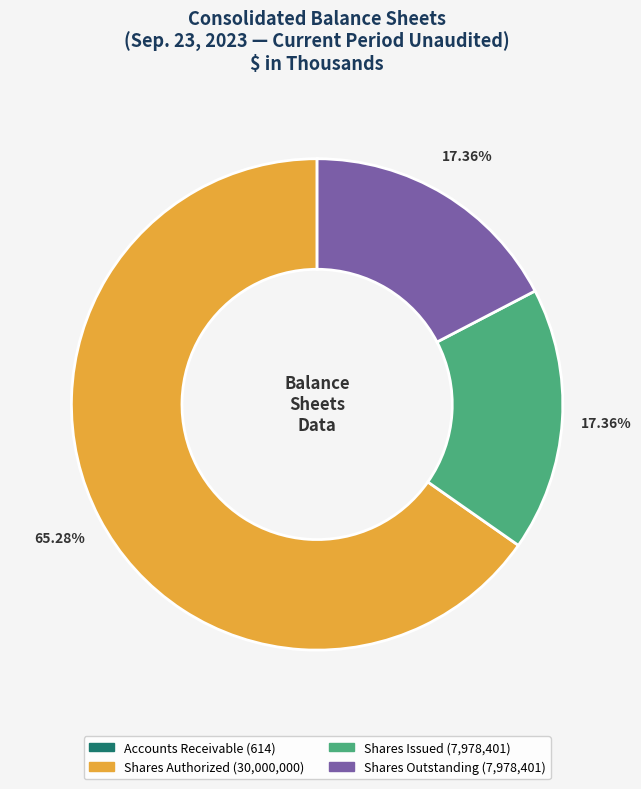

Is there any slice that represents more than half of the pie?

Yes